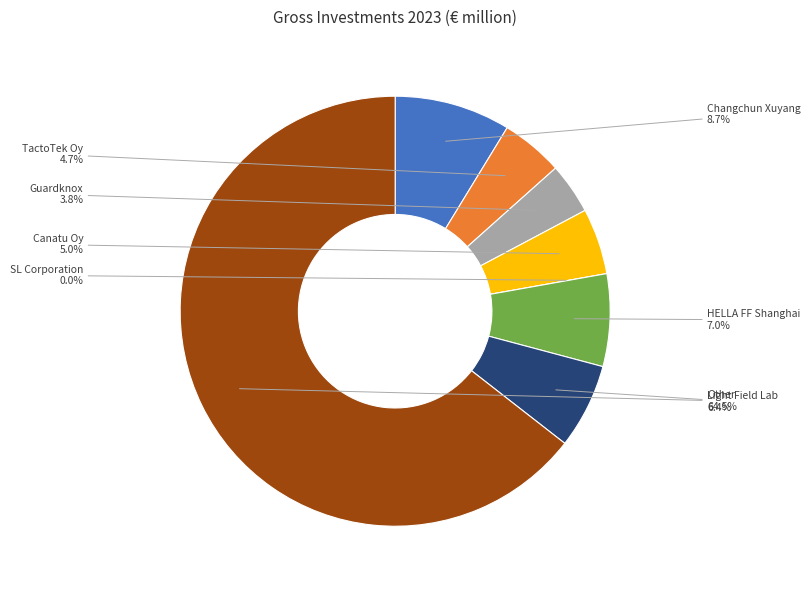

How many segments does this pie chart have?

8